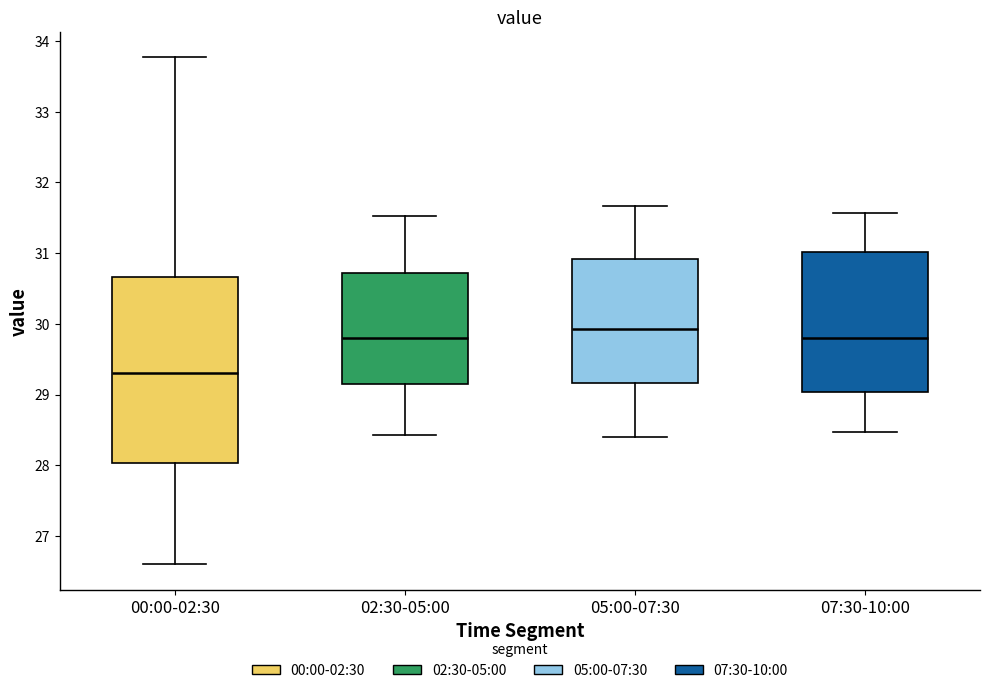

Which box's median line is the highest?

05:00-07:30